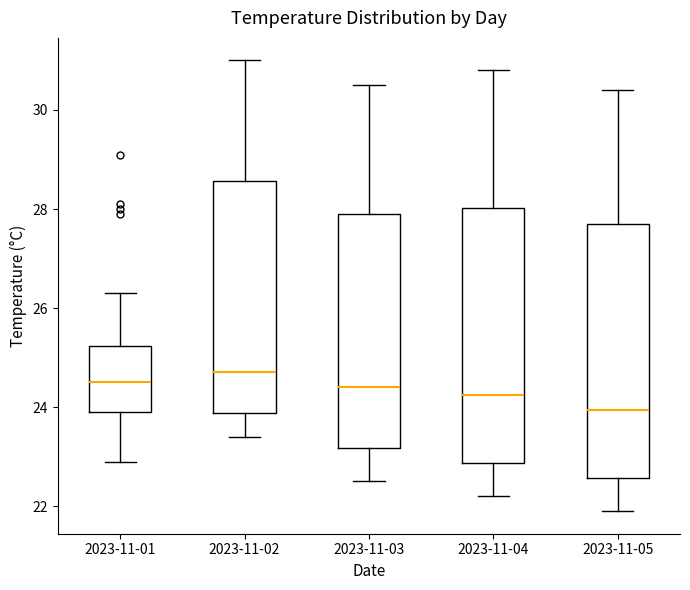

Which box's median line is the lowest?

2023-11-05